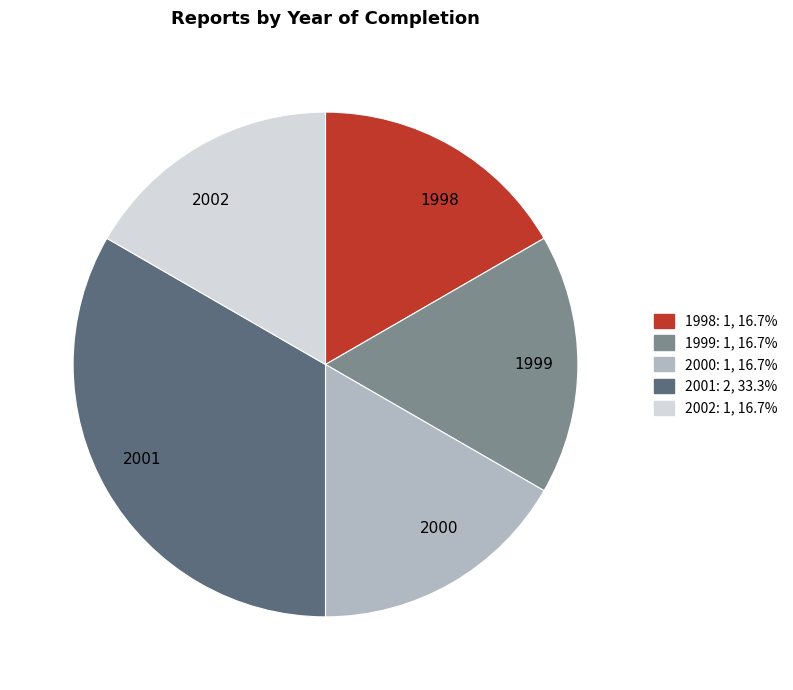

Which slice is the largest?

2001